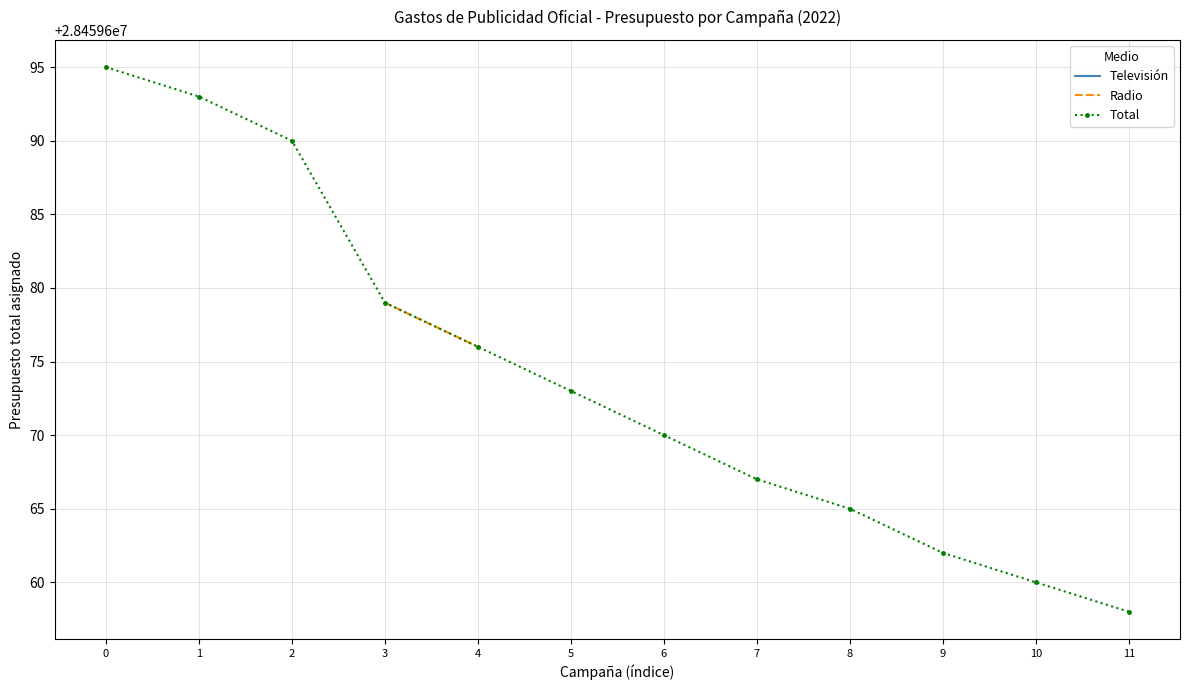

List the series in order of their peak value, highest first.

Televisión, Radio, Total